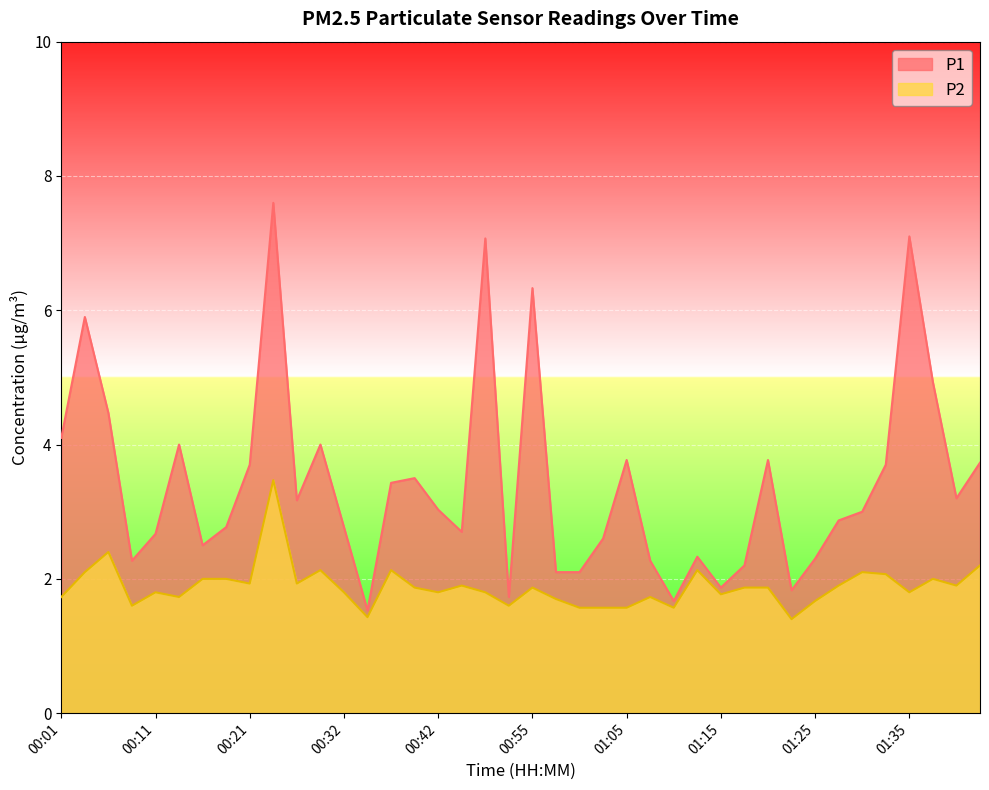

Which label corresponds to the smallest value in the chart?

01:23